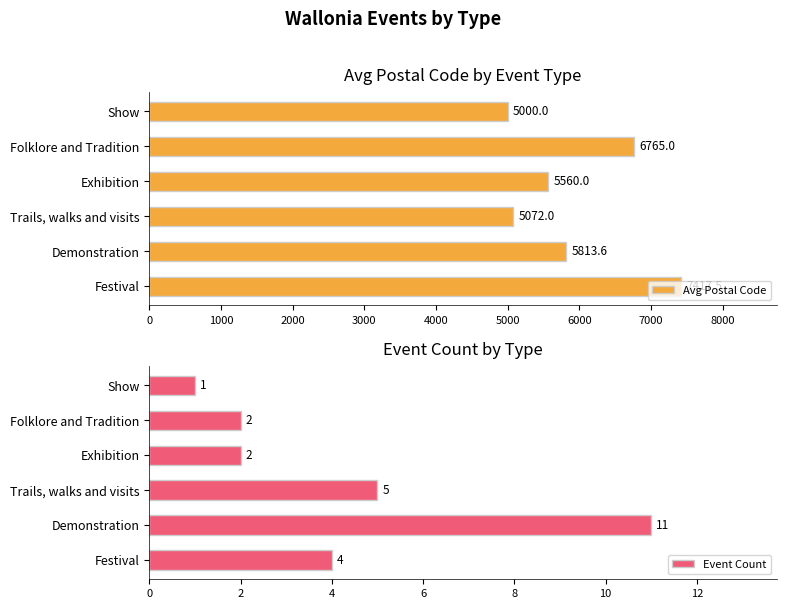

What is the difference between the second highest and second lowest values in the Avg Postal Code series?

1693.0